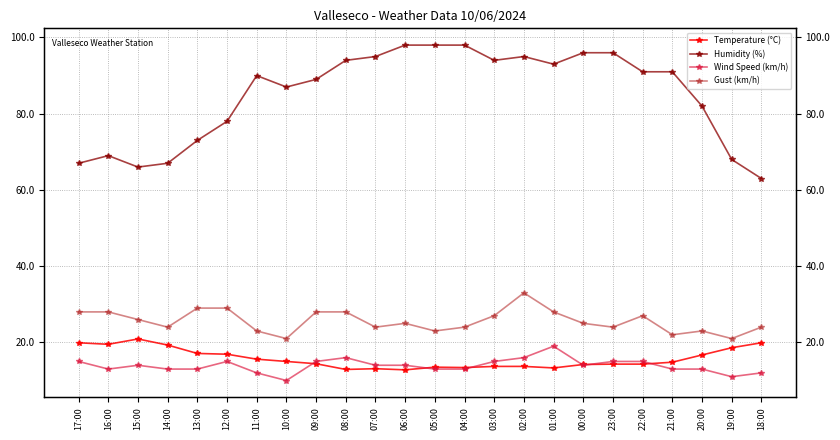

What is the minimum value for Humidity (%)?

63.0